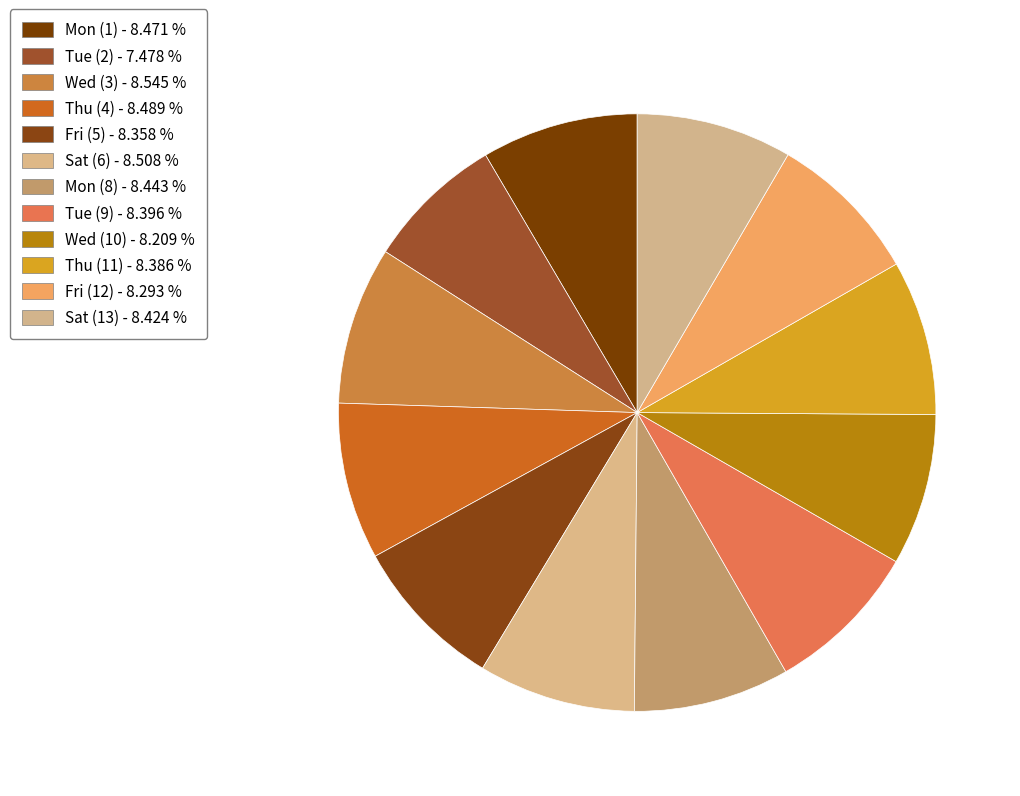

Between Thu (4) and Tue (2), which is larger?

Thu (4)